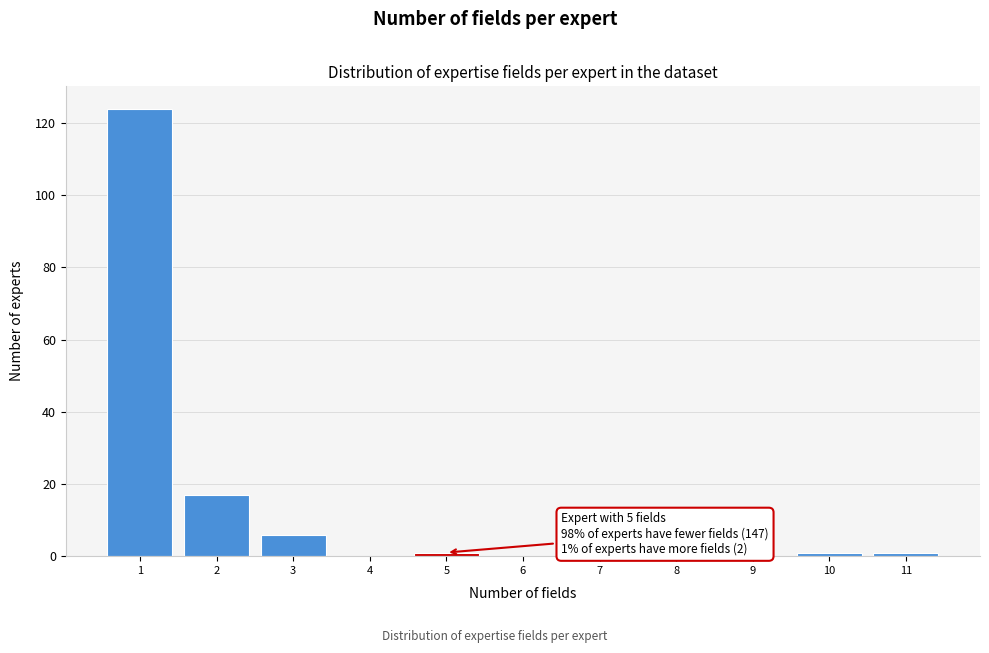

Reading right to left, transcribe all the data shown in this chart.

11=1	10=1	9=0	8=0	7=0	6=0	5=1	4=0	3=6	2=17	1=124